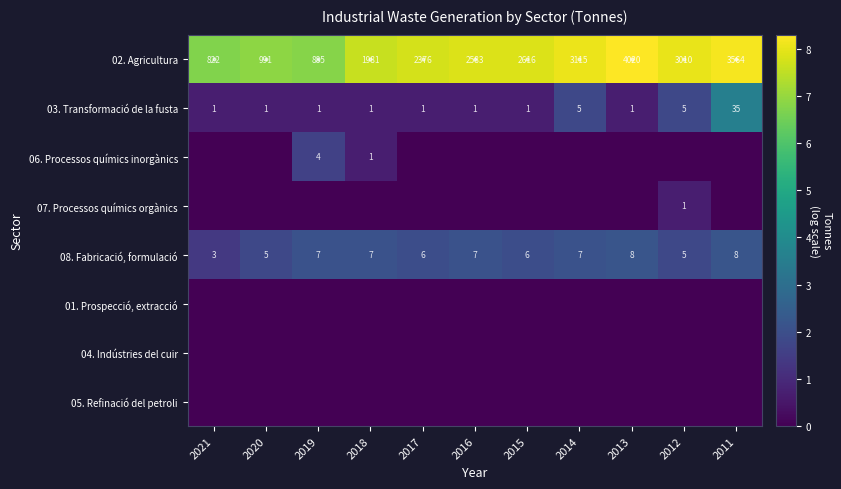

The 08. Fabricació, formulació series shows 0.5 at 2011. True or false?

False